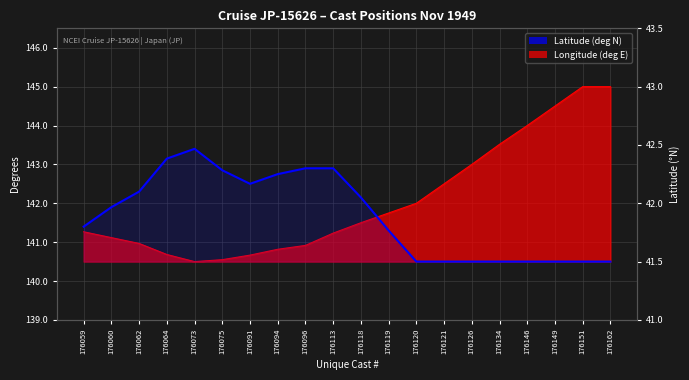

Where is the first local maximum?

176073